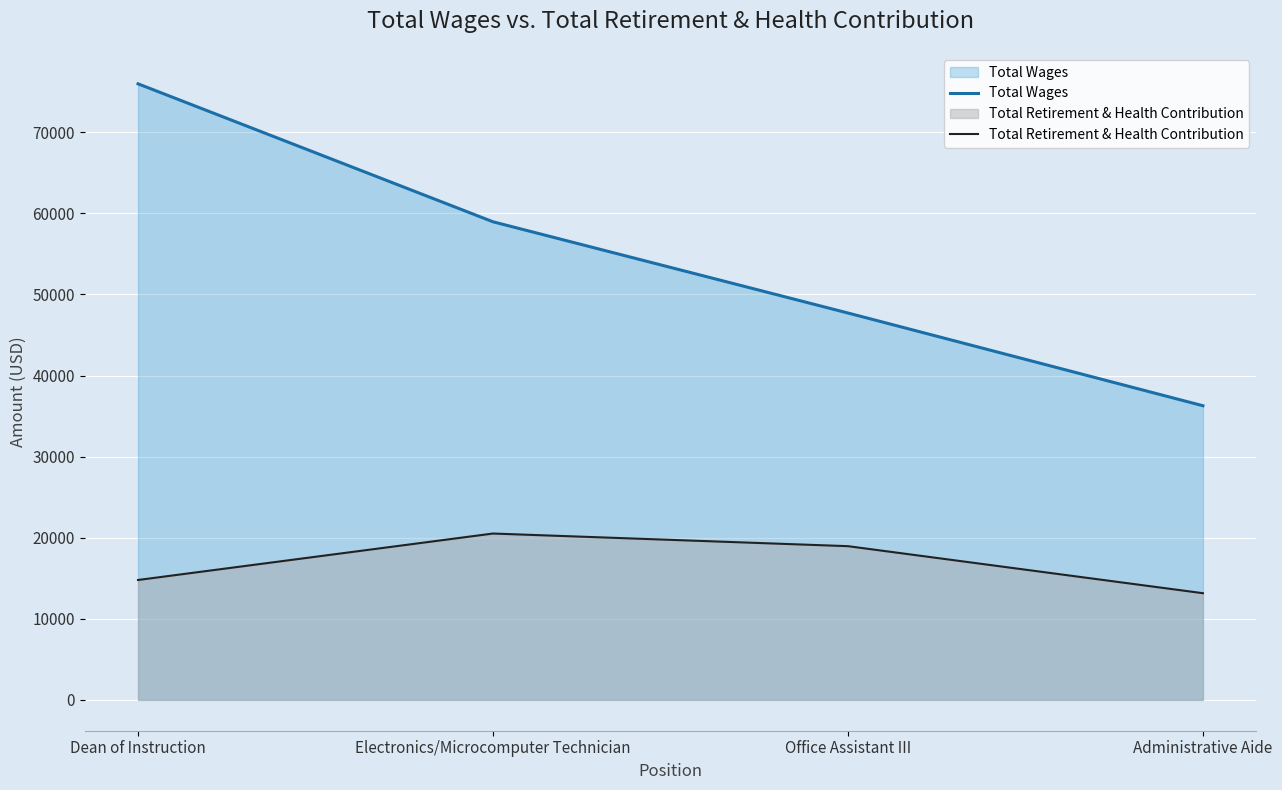

Which category has the highest value in the Total Wages series?

Dean of Instruction